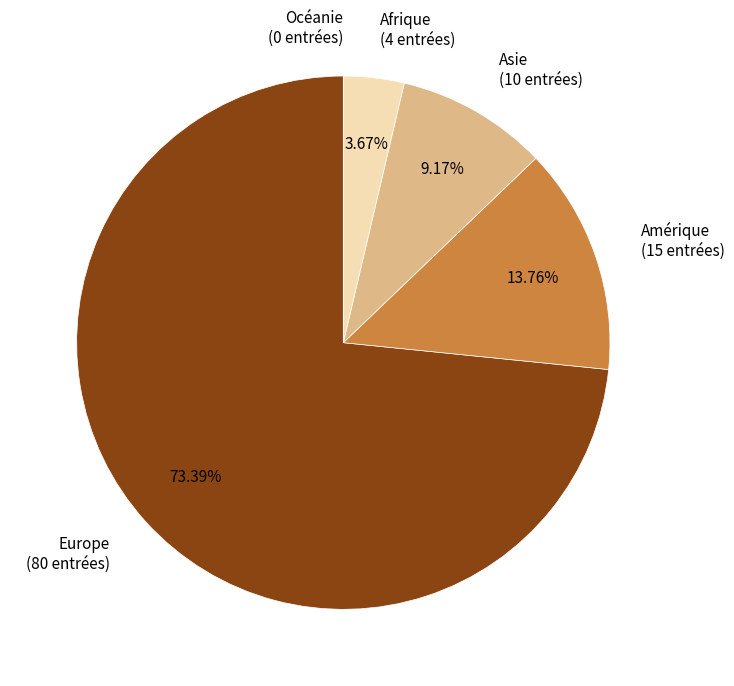

Does Europe represent more than half of the total?

Yes